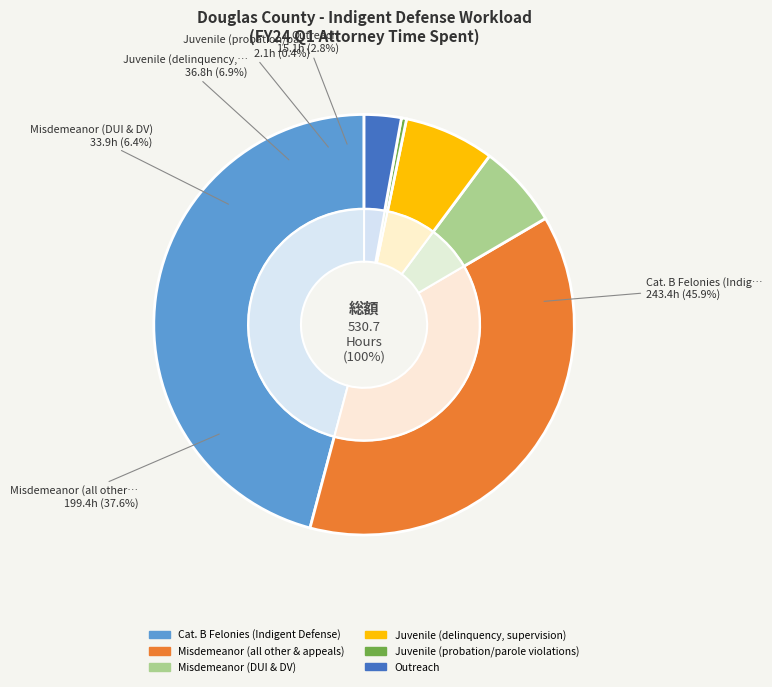

Count the number of slices in the pie.

6